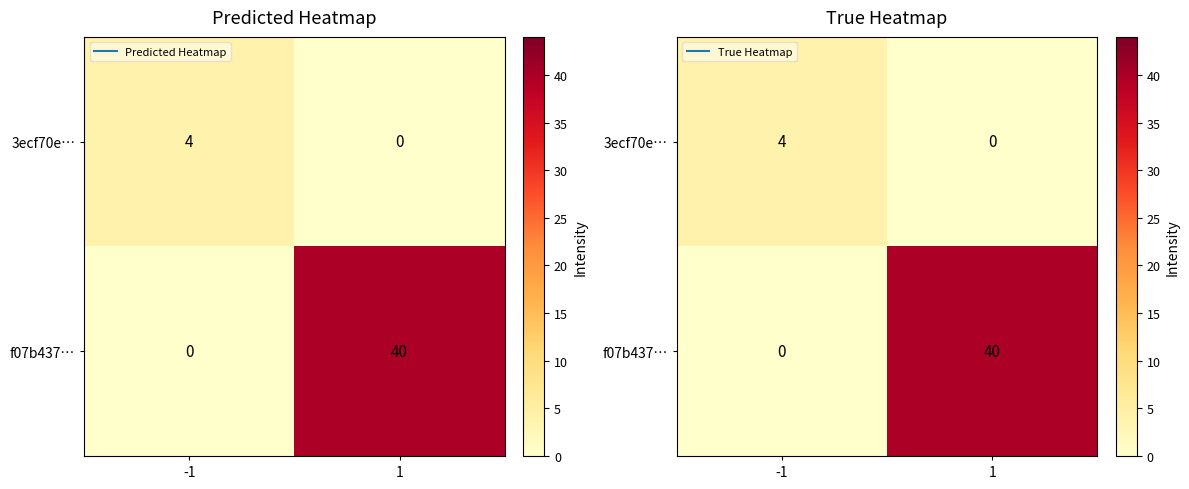

What is the average value of the 3ecf70e… series?

2